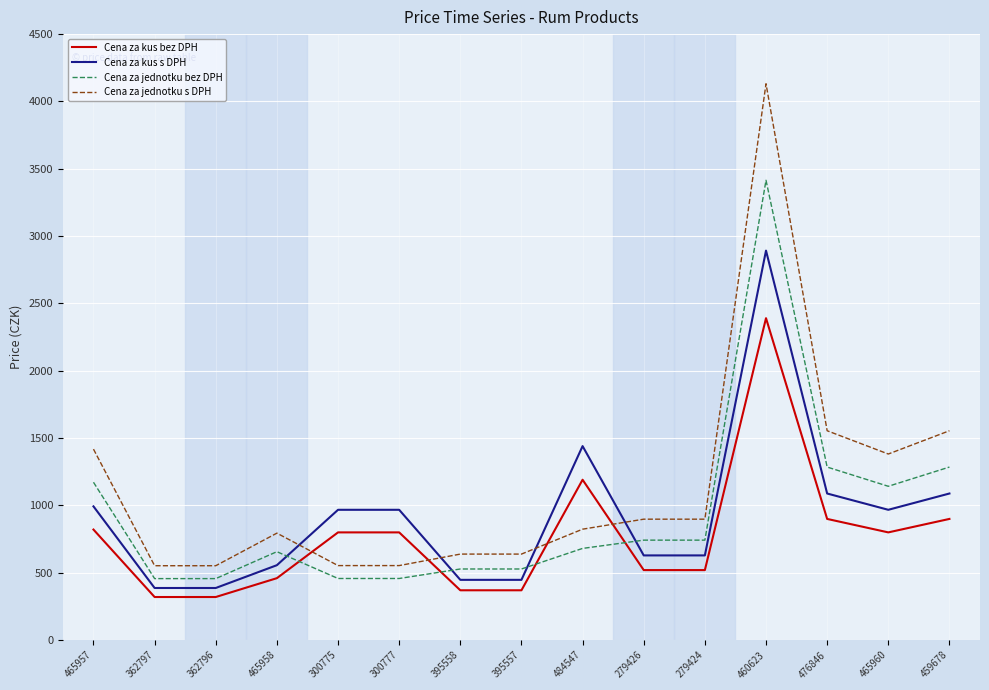

True or false: Cena za jednotku s DPH and Cena za jednotku bez DPH intersect in this chart.

False